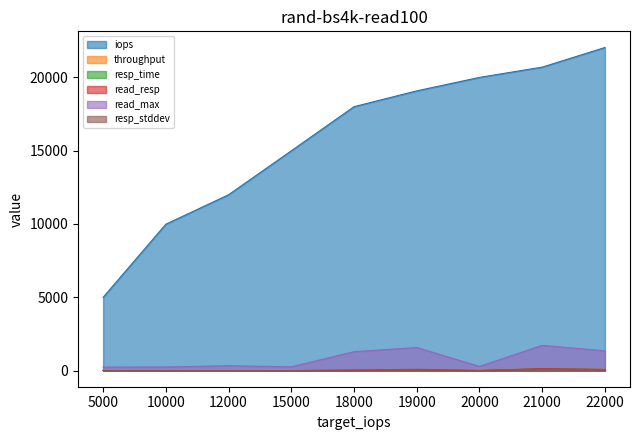

Rank the series by their maximum value, from lowest to highest.

throughput, resp_stddev, resp_time, read_resp, read_max, iops